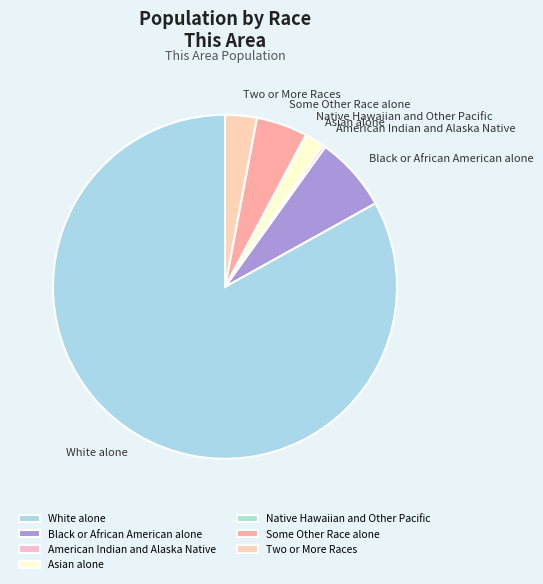

Is the sum of Two or More Races and Some Other Race alone greater than half?

No